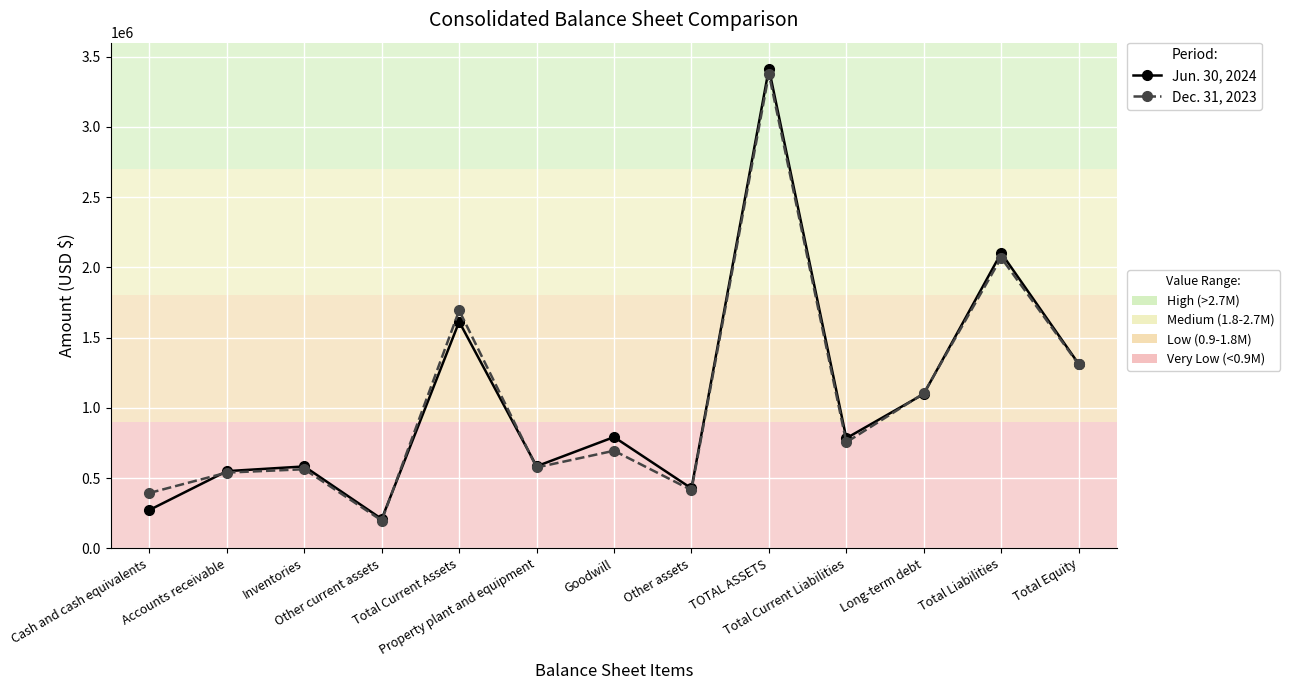

What is the maximum value shown in the chart?

3415249